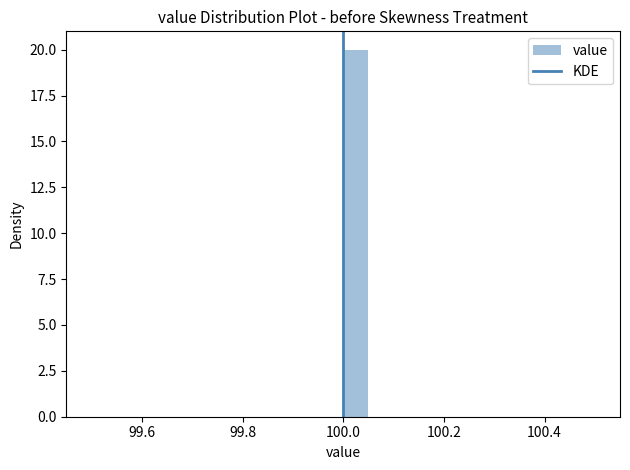

Around what value on the x-axis is the tallest bar? Give the approximate position of its centre, as read against the axis.

100.02